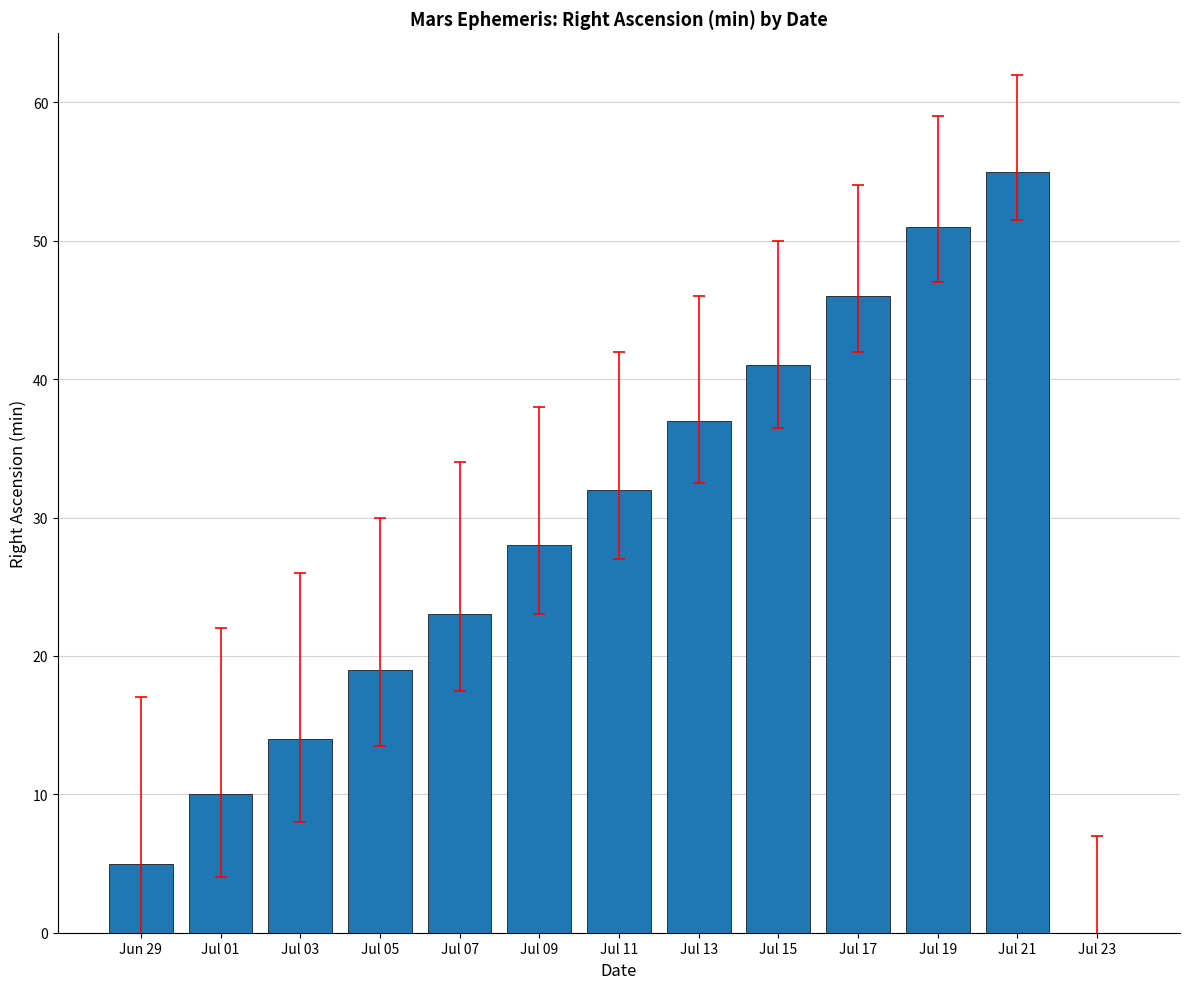

What is the sum of all values?

361